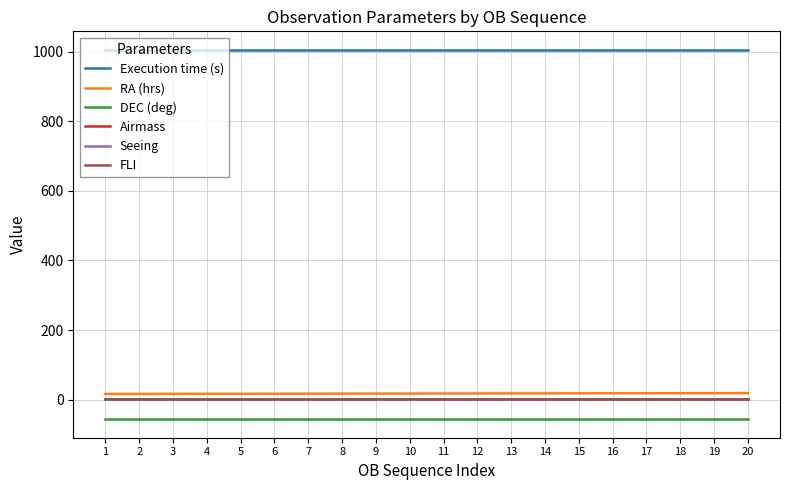

The value of DEC (deg) at 16 is -56.2. True or false?

True